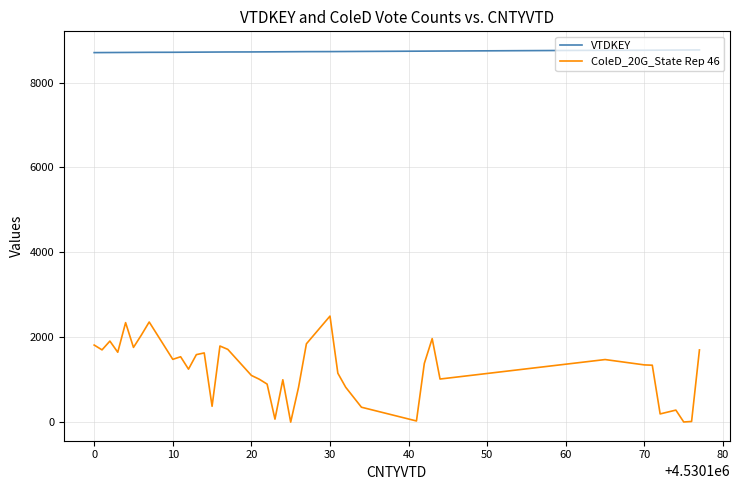

Which series has the largest total across all categories?

VTDKEY